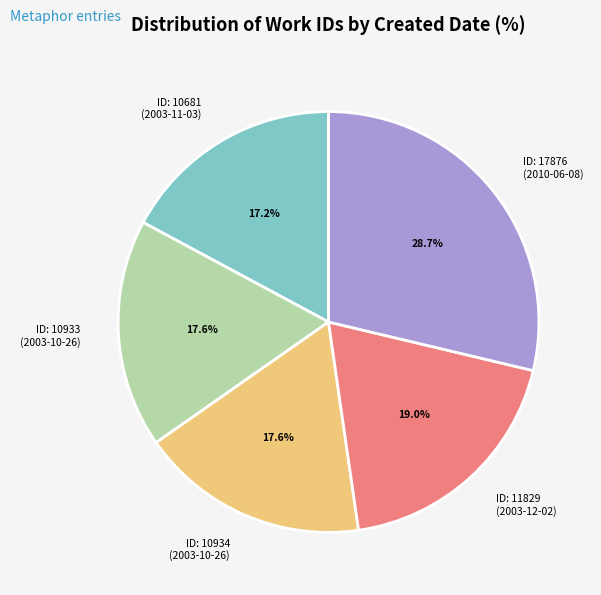

Which category has the biggest portion of the pie?

ID: 17876 (2010-06-08)